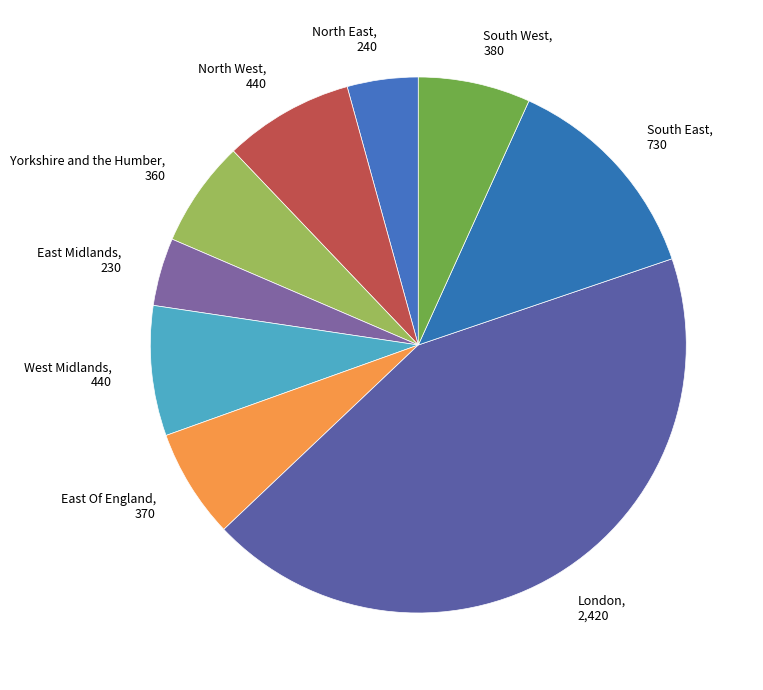

The North East slice represents 4% of the pie. True or false?

True